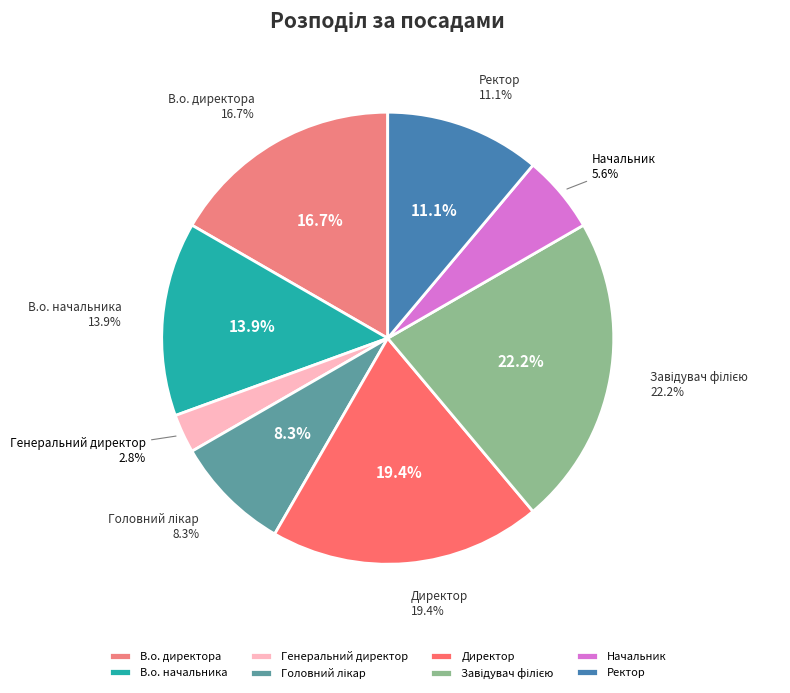

Combined, do В.о. начальника and Головний лікар account for over 50%?

No